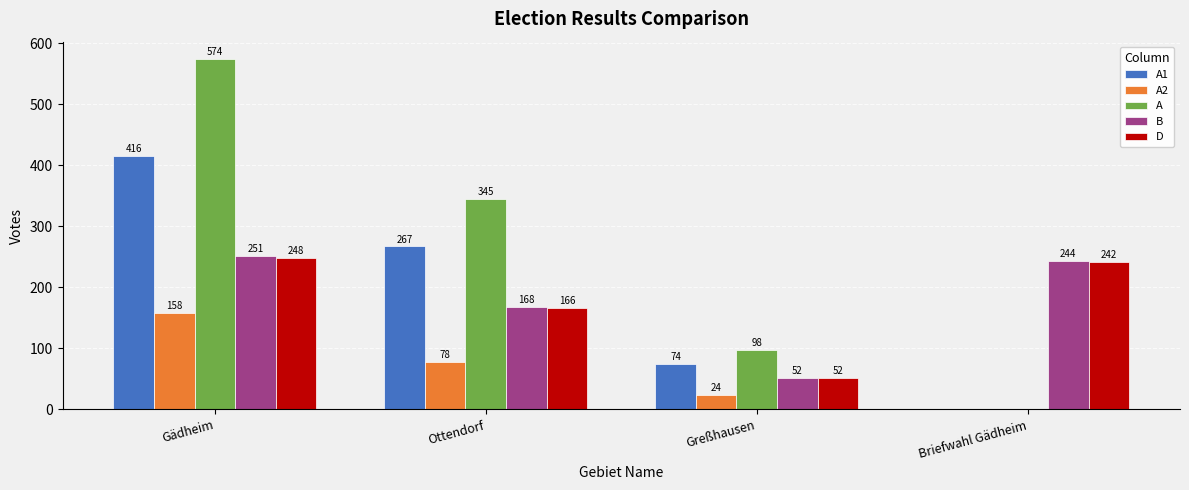

Reading left to right, what are all the values shown in this chart?

A1: Gädheim=416	Ottendorf=267	Greßhausen=74	Briefwahl Gädheim=0
A2: Gädheim=158	Ottendorf=78	Greßhausen=24	Briefwahl Gädheim=0
A: Gädheim=574	Ottendorf=345	Greßhausen=98	Briefwahl Gädheim=0
B: Gädheim=251	Ottendorf=168	Greßhausen=52	Briefwahl Gädheim=244
D: Gädheim=248	Ottendorf=166	Greßhausen=52	Briefwahl Gädheim=242